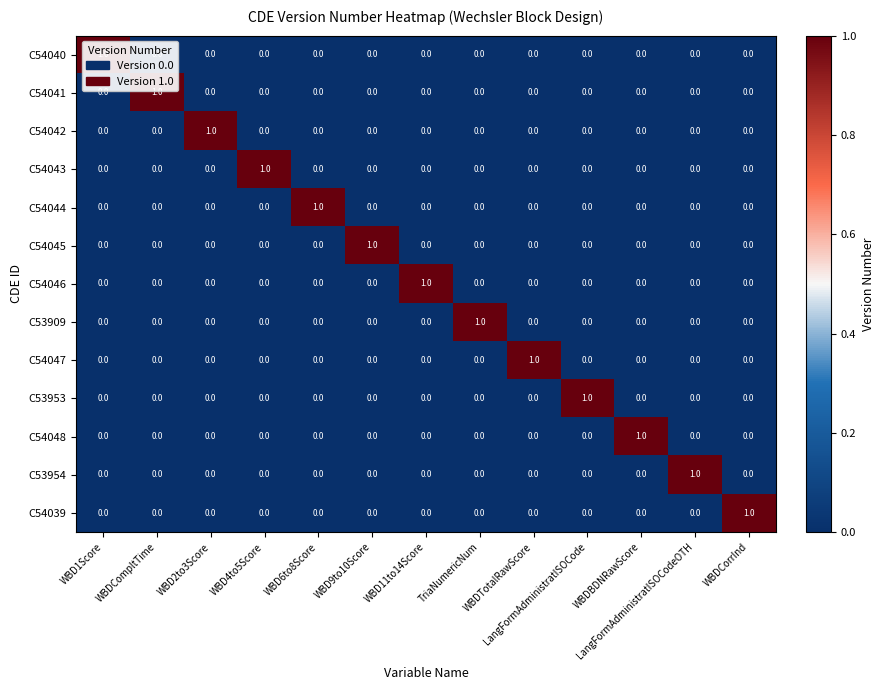

The value of C54048 at WBD2to3Score is 0. True or false?

True